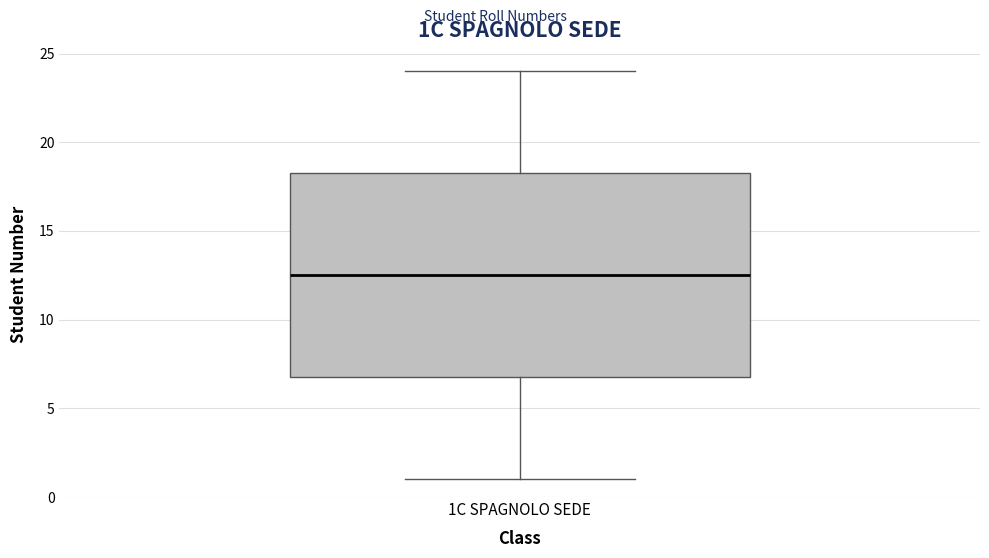

Transcribe this box plot: give where the median line is, the range the box spans, and where the two whiskers end, as read against the y-axis. The values are not printed on the chart, so give them approximately, as read against the axis.

median 12.5, box 7.0 to 18.5, whiskers 1.0 to 24.0